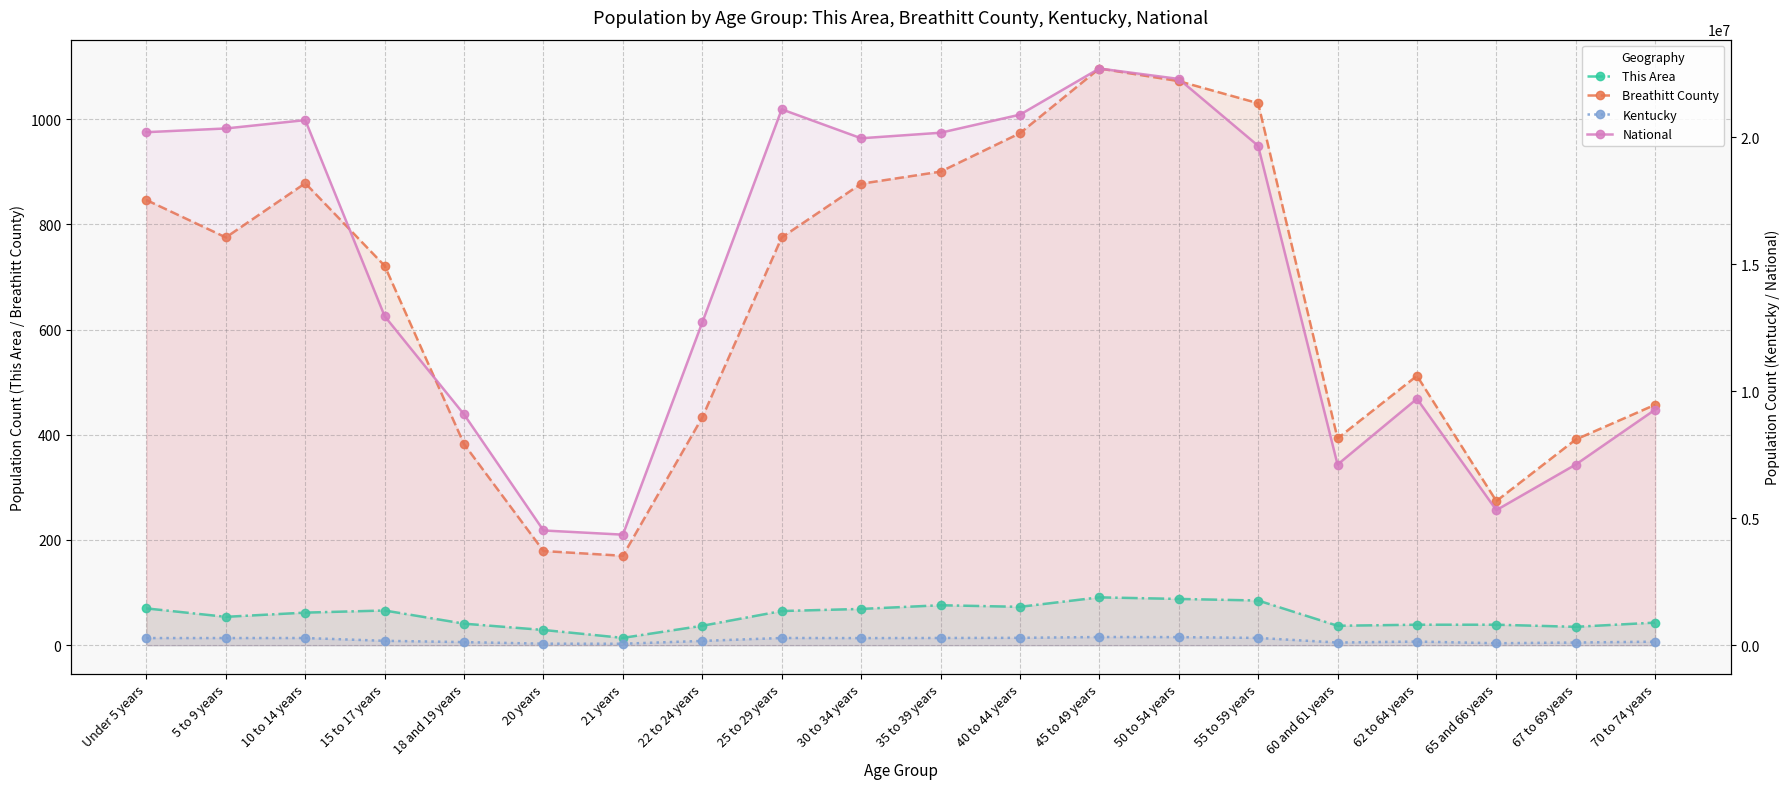

True or false: Kentucky and This Area cross at least once.

False